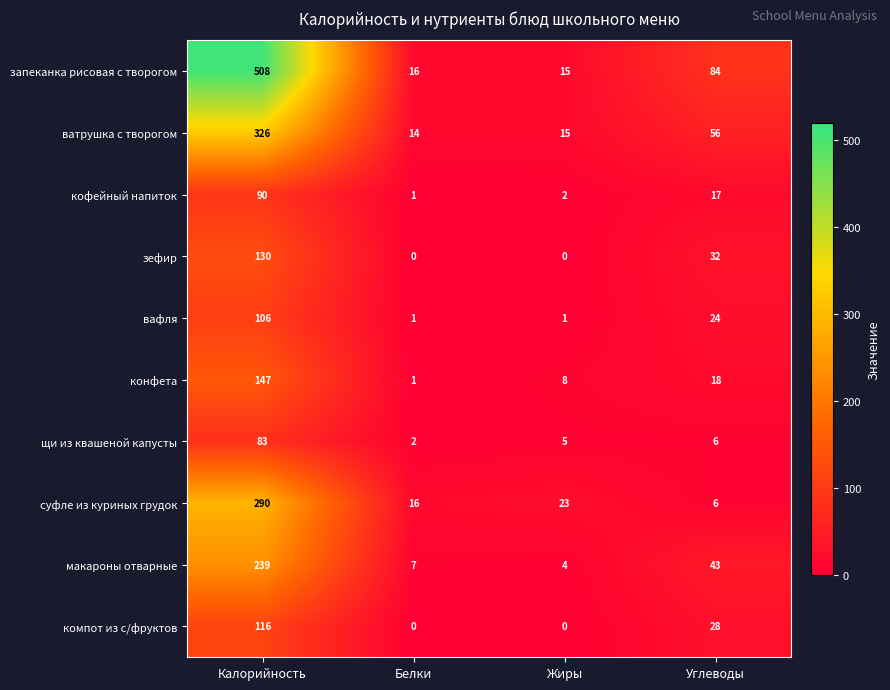

At which label is кофейный напиток closest to 45?

Углеводы